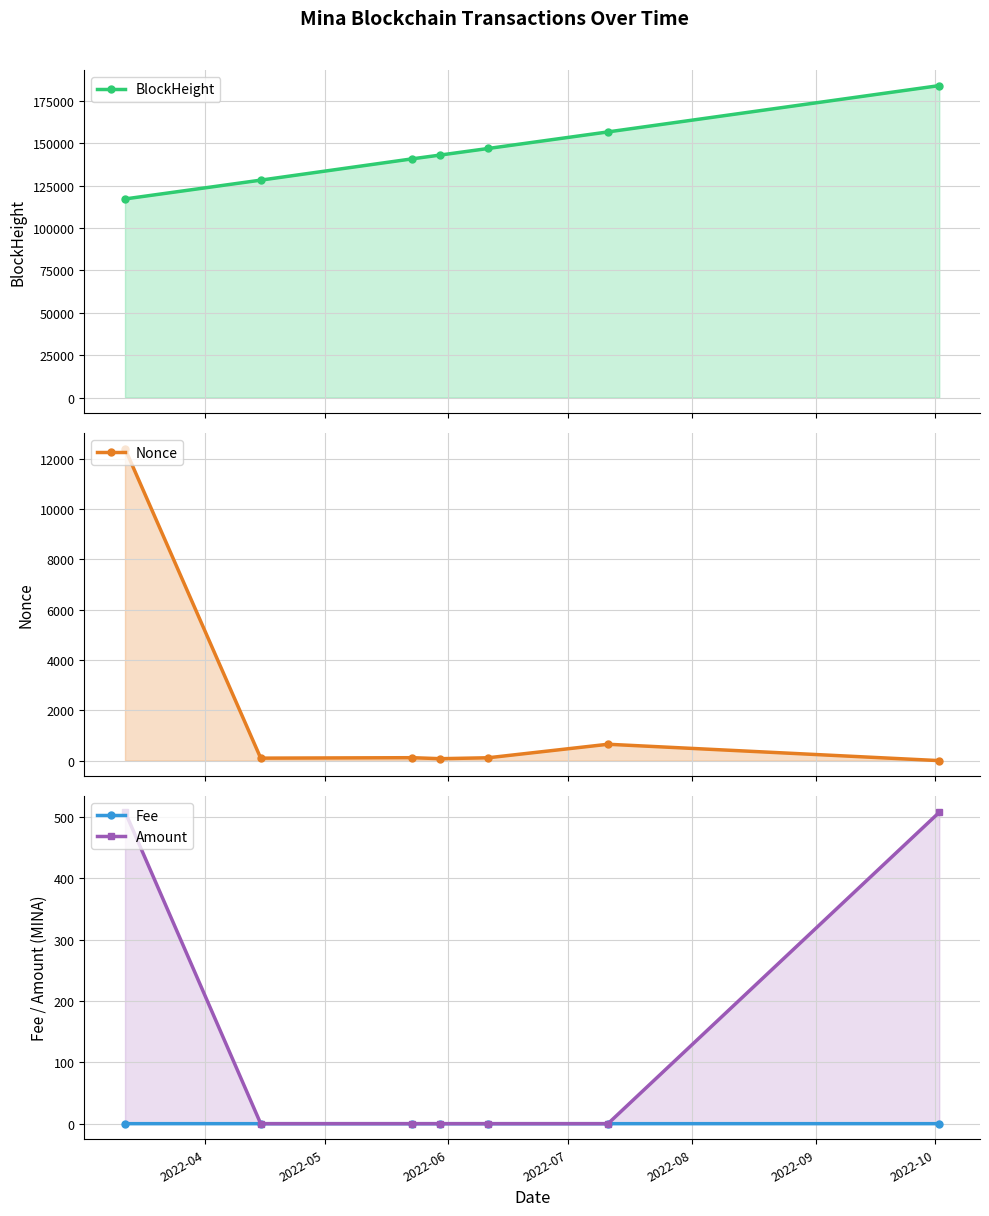

True or false: Nonce has a value of 19934.1 at 2022-04.

False